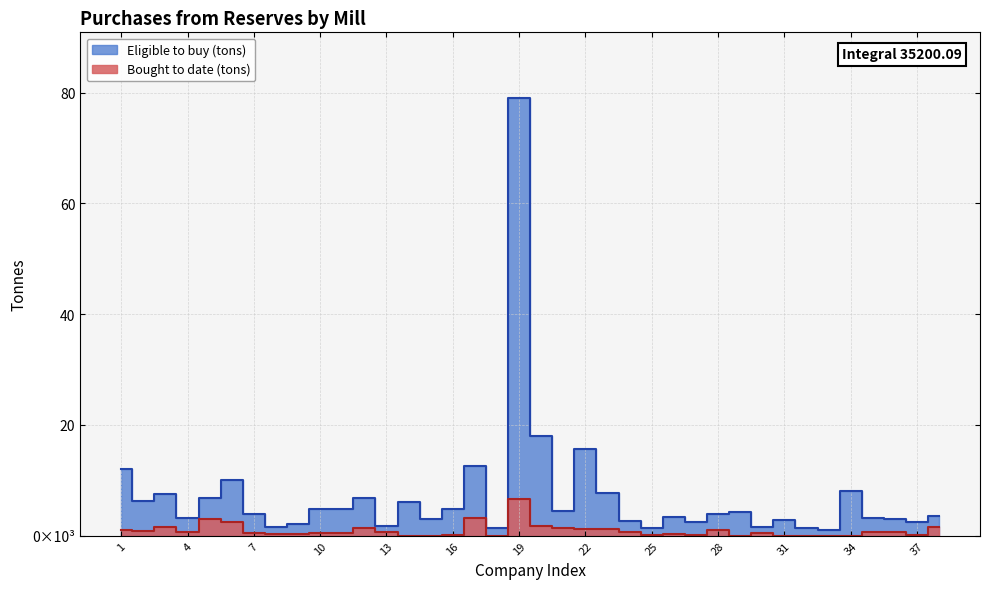

The Bought to date (tons) series shows 439.2 at 22. True or false?

False